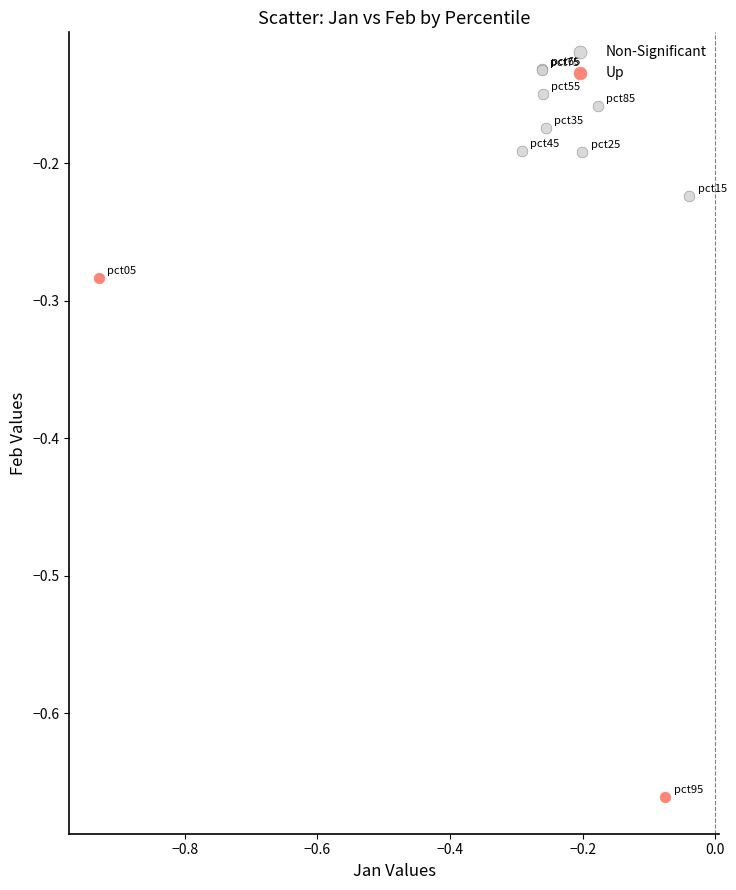

What are all the series names shown in the legend?

Non-Significant, Up